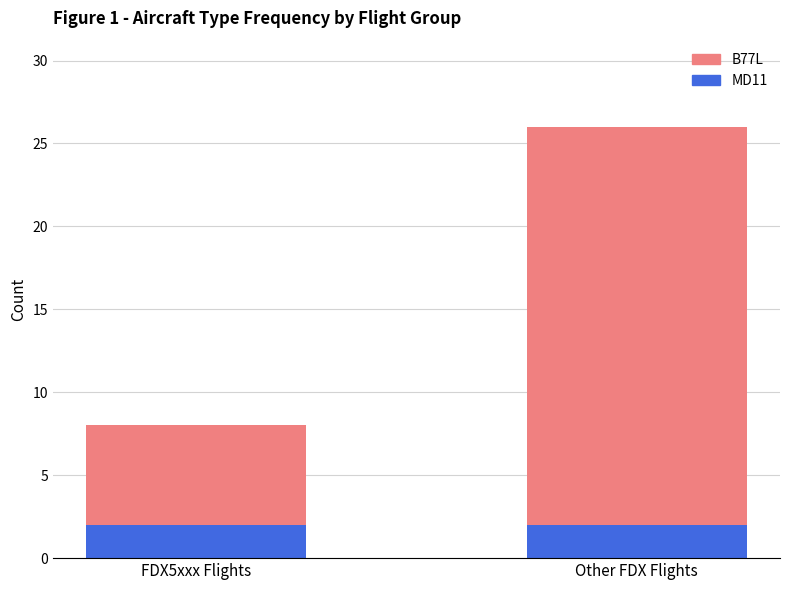

Reading right to left, what are the values for MD11?

2	2